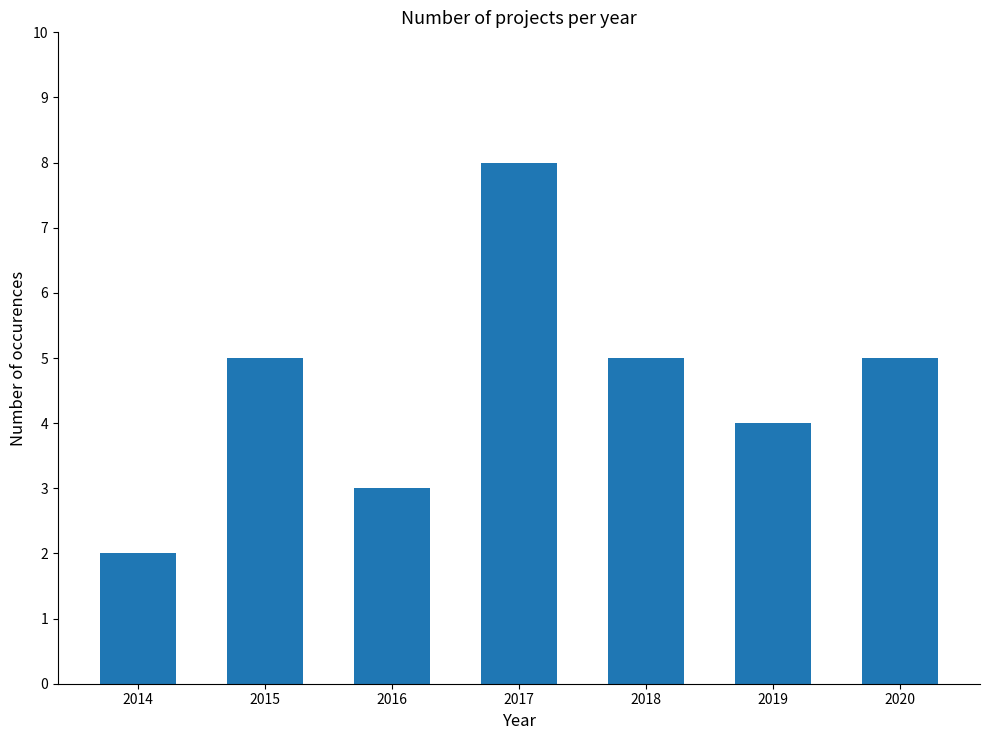

What is the change in value from 2015 to 2019?

-1